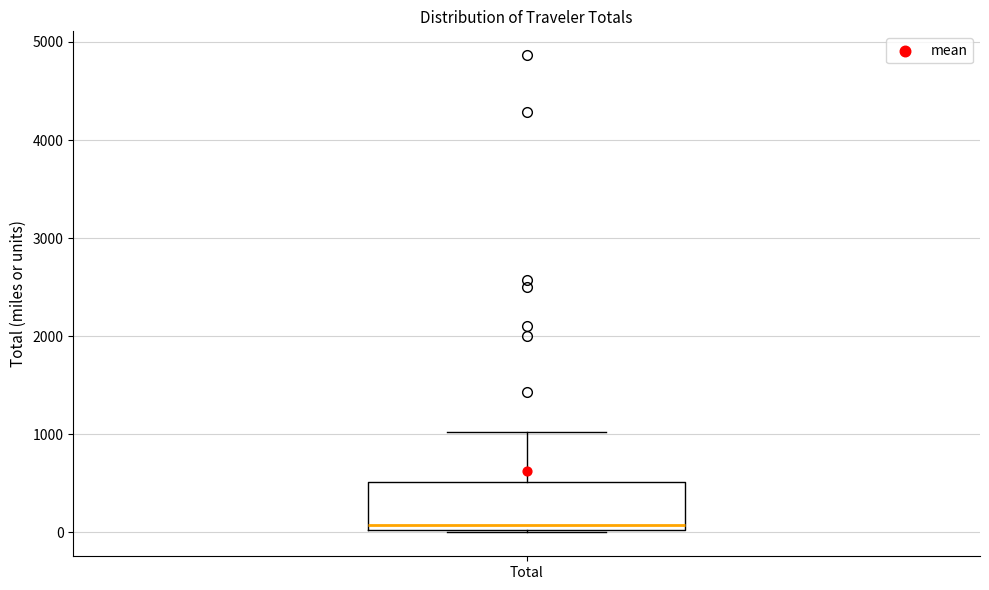

Read this box plot against the y-axis: the position of the median line, the range covered by the box, and the ends of both whiskers. The values are not printed on the chart, so give them approximately, as read against the axis.

median 100, box 0 to 500, whiskers 0 to 1000